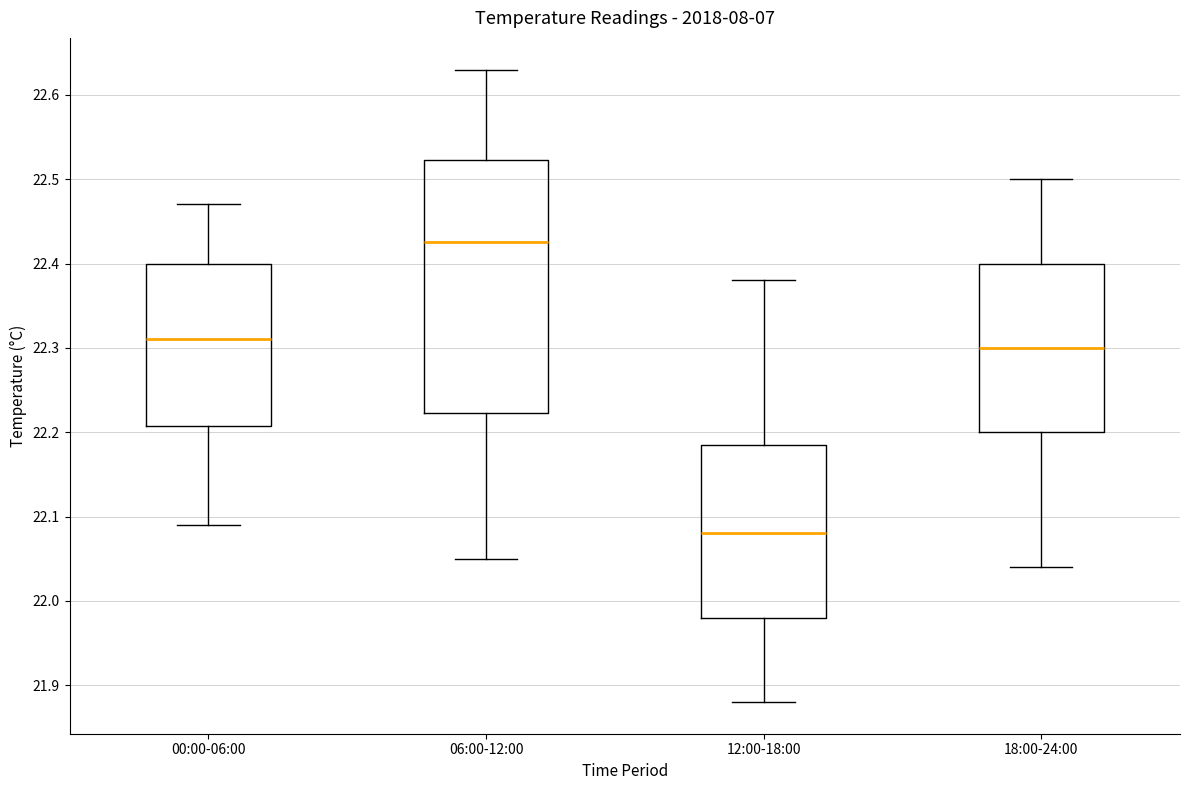

Where does the lower whisker of the box for 12:00-18:00 end on the y-axis? The values are not printed on the chart, so give them approximately, as read against the axis.

21.88